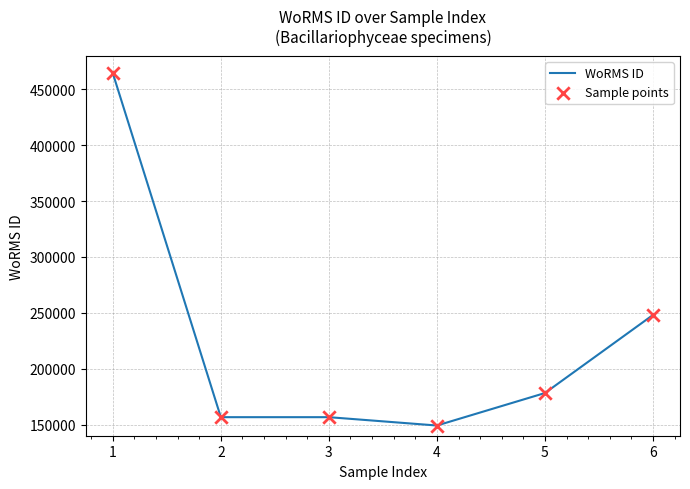

Read the value at 3.

156598